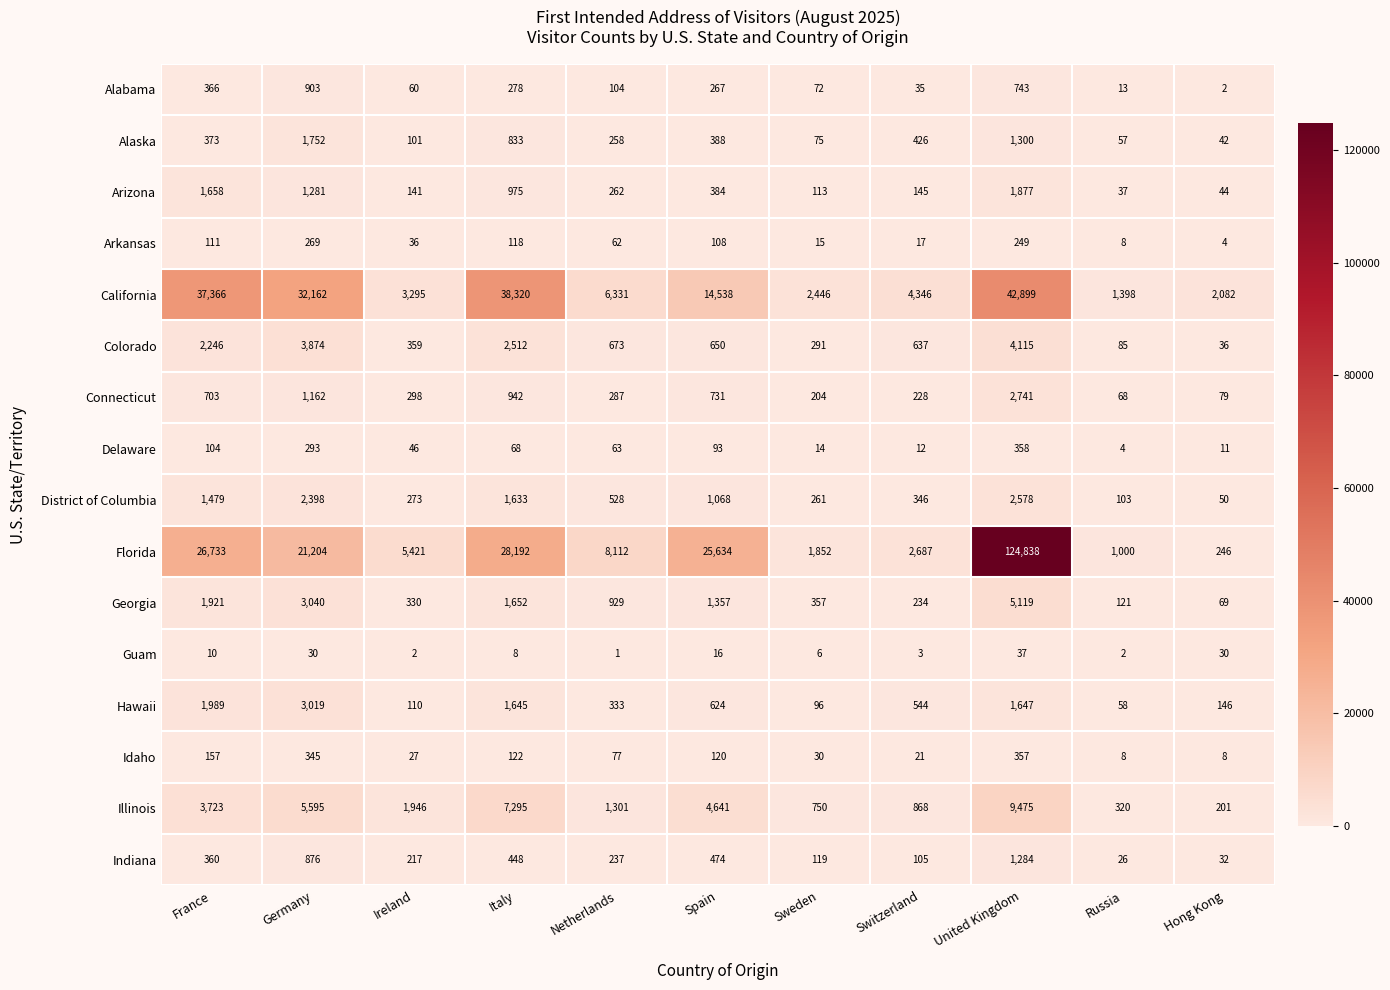

At Switzerland, list the series in order from largest to smallest.

California, Florida, Illinois, Colorado, Hawaii, Alaska, District of Columbia, Georgia, Connecticut, Arizona, Indiana, Alabama, Idaho, Arkansas, Delaware, Guam